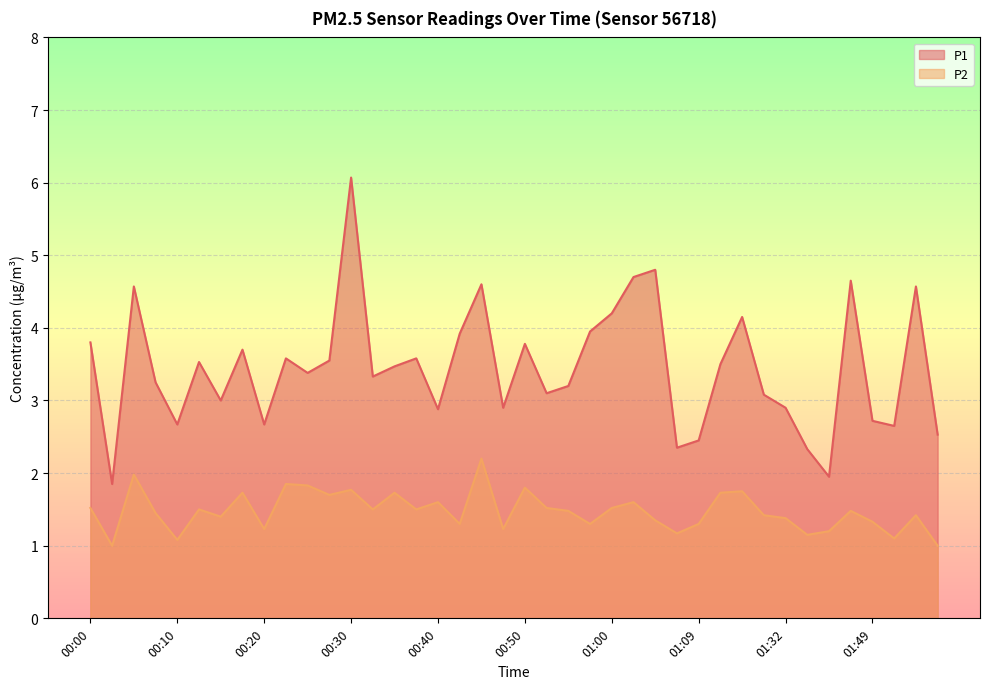

At how many categories does at least one series exceed 1?

40